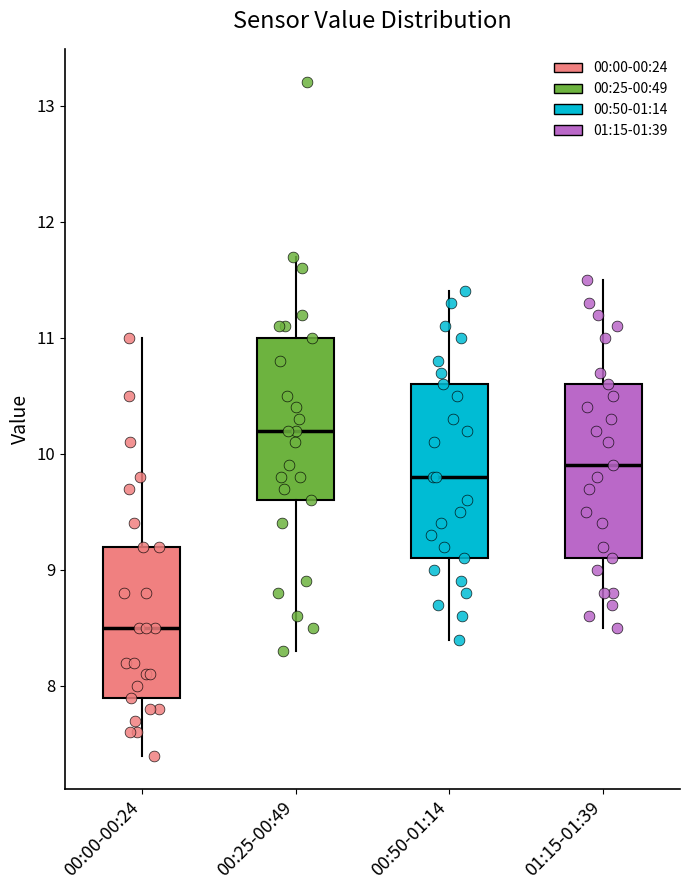

Which box has the lowest median line?

00:00-00:24